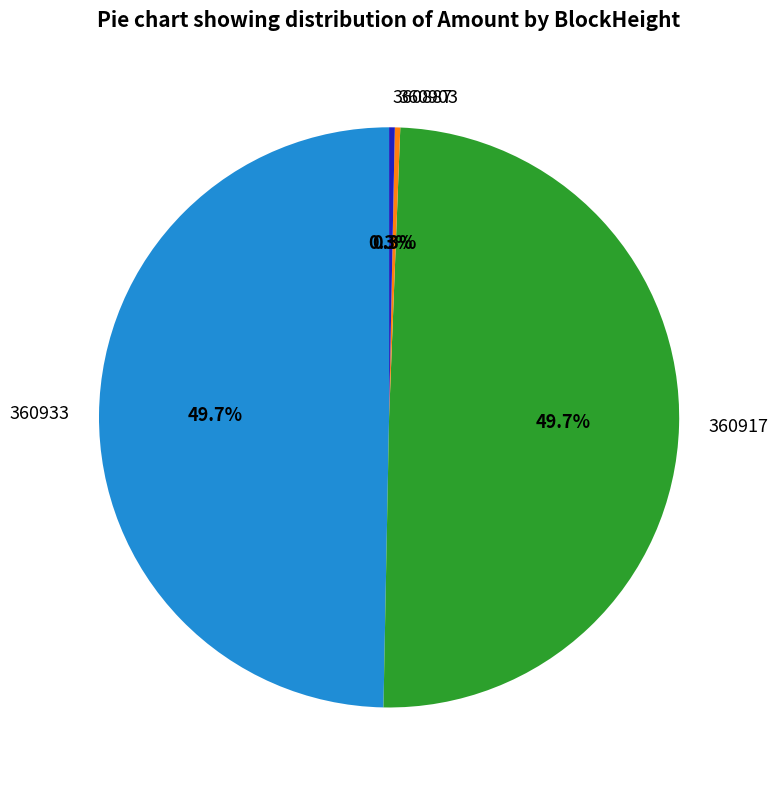

What percentage is NOT represented by 360903?

99.7%